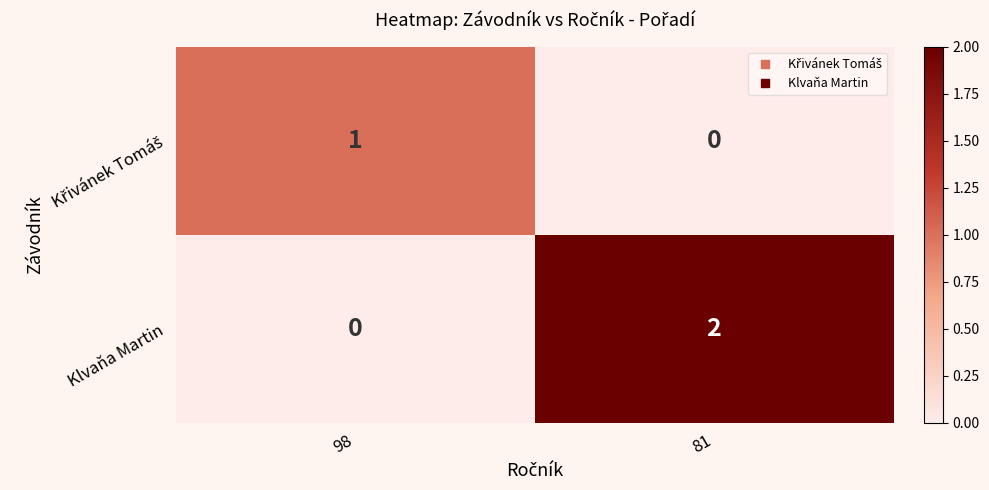

Which series has the widest spread of values?

Klvaňa Martin